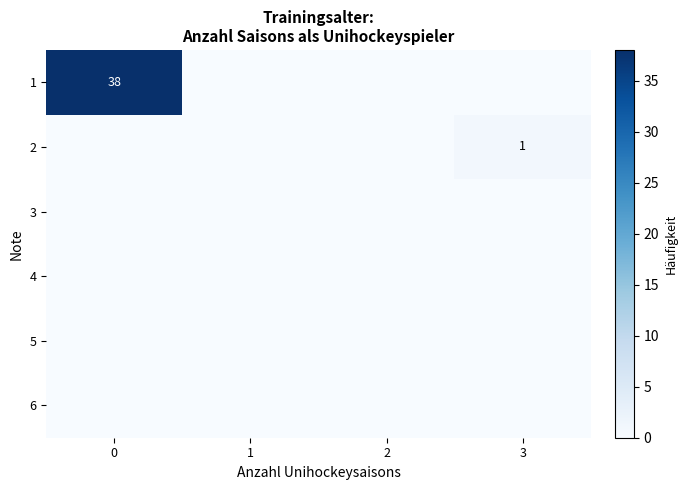

Is the value of row_3 at 3 greater than the value of row_1 at 3?

No